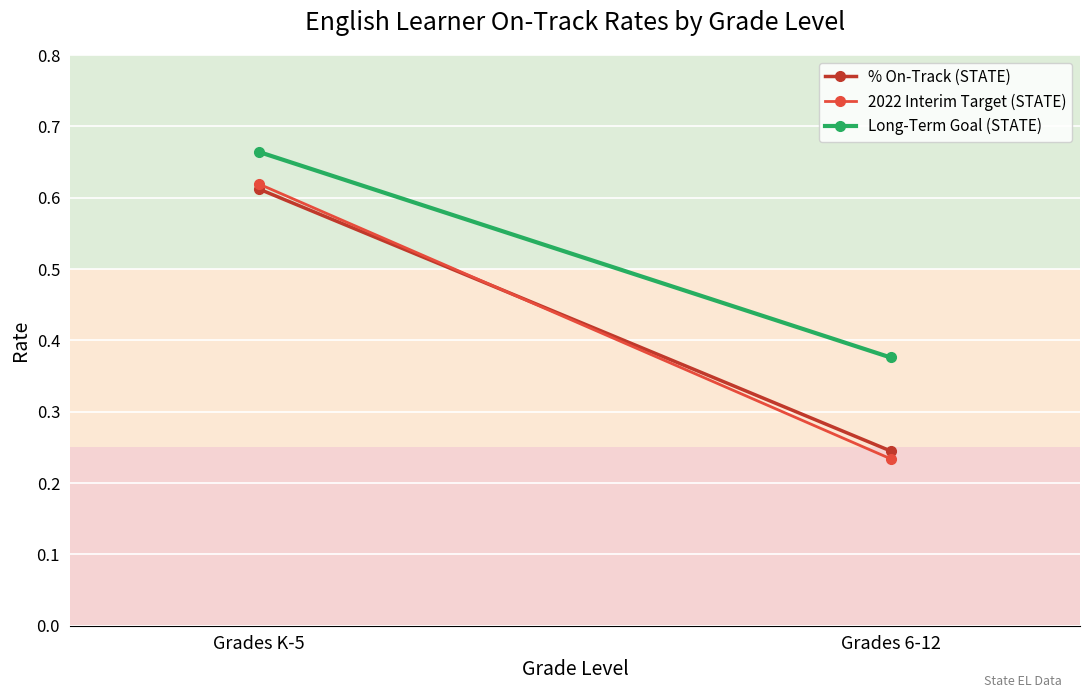

What is the label of the 2nd point from the left?

Grades 6-12